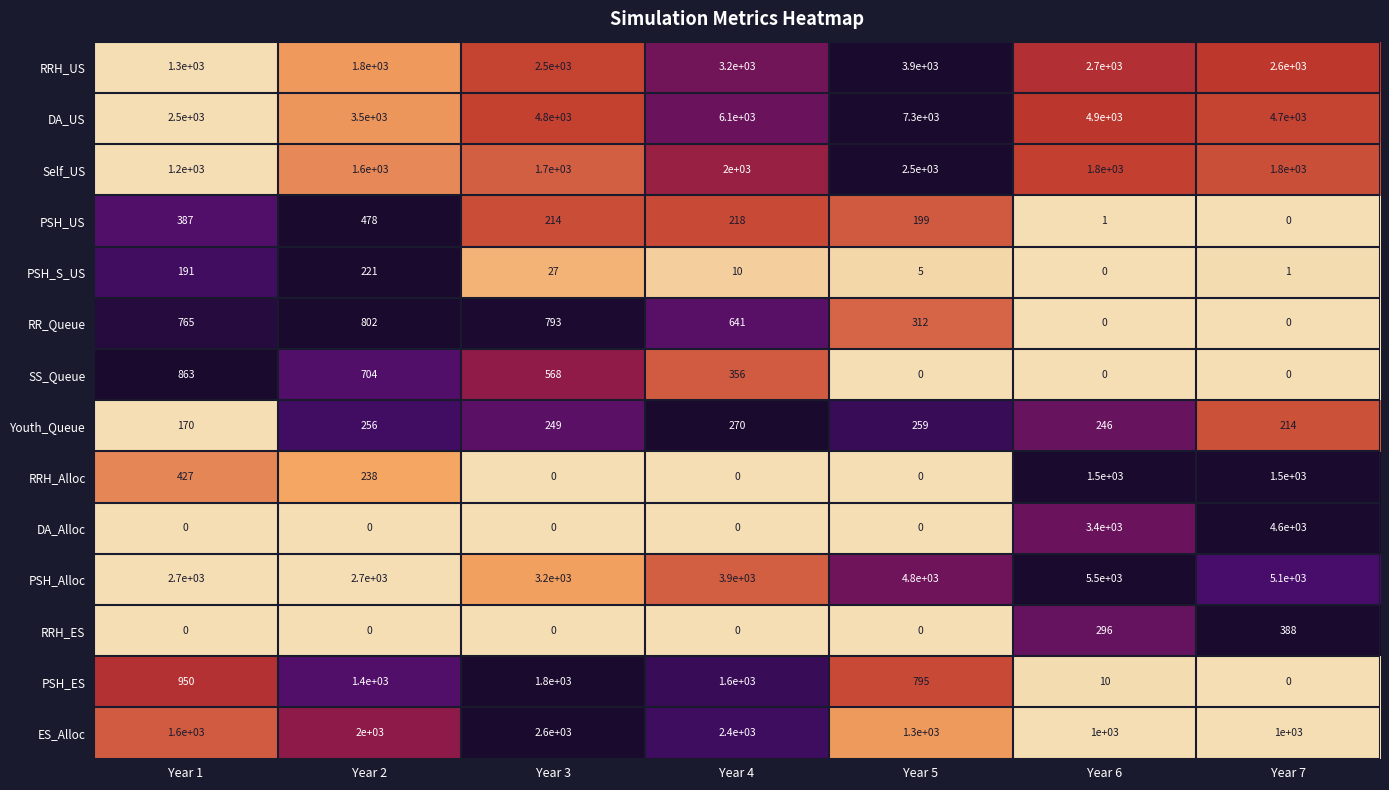

How many data points does each series have?

7